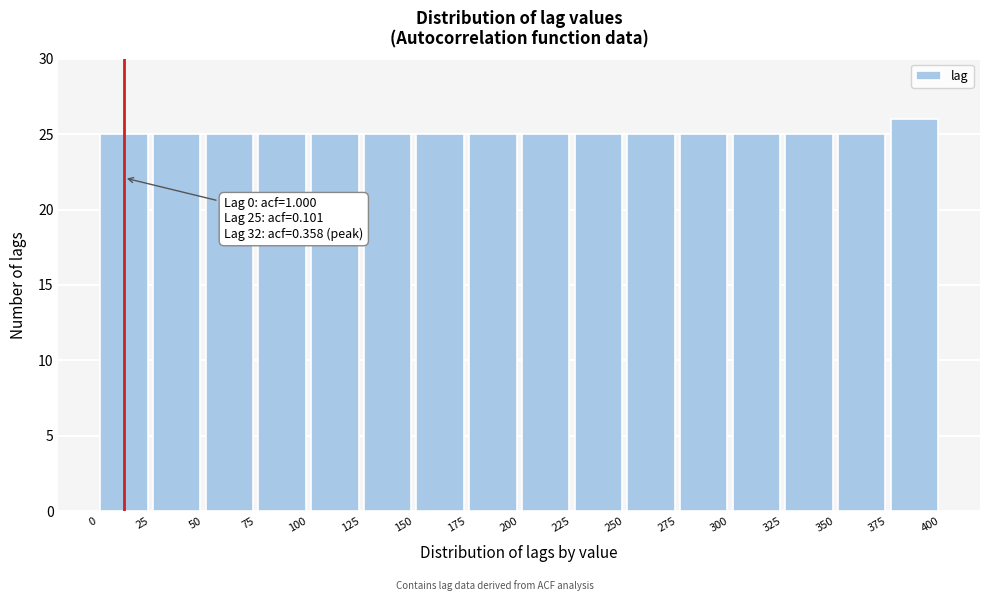

Over which range of the x-axis is the bar tallest?

375 to 400